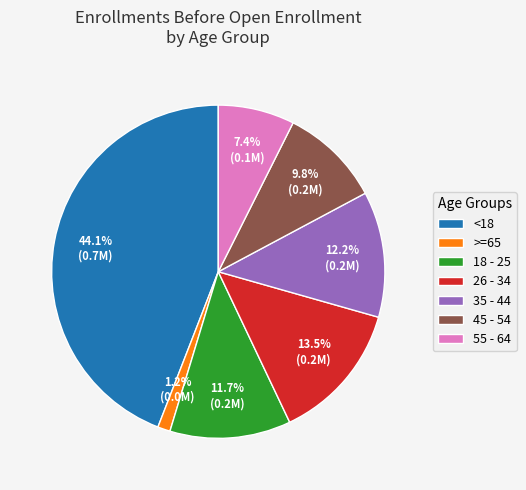

What is the smallest slice in the pie chart?

>=65